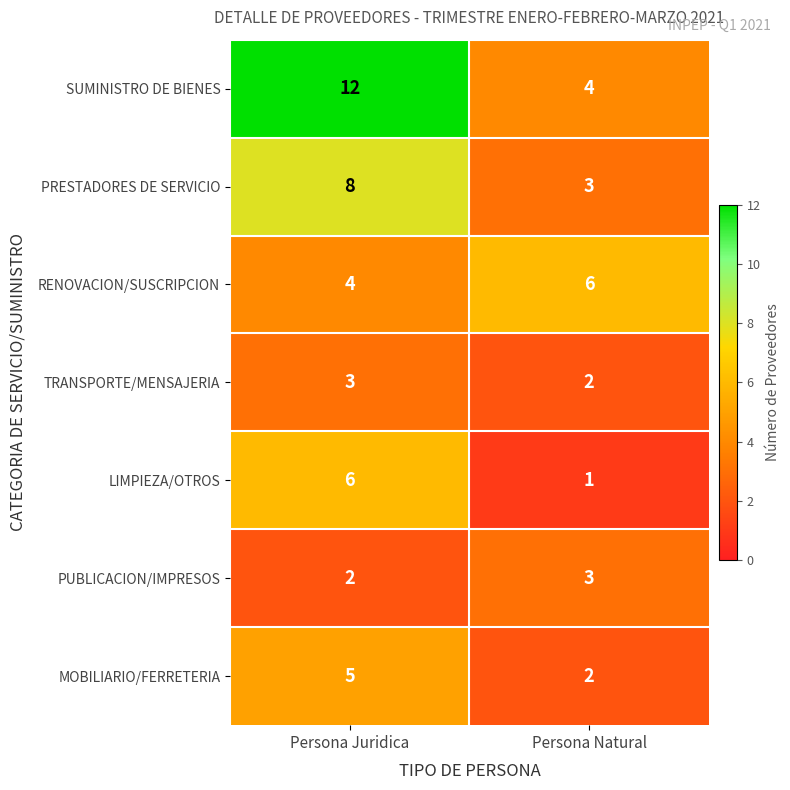

At Persona Juridica, list the series in order from smallest to largest.

PUBLICACION/IMPRESOS, TRANSPORTE/MENSAJERIA, RENOVACION/SUSCRIPCION, MOBILIARIO/FERRETERIA, LIMPIEZA/OTROS, PRESTADORES DE SERVICIO, SUMINISTRO DE BIENES